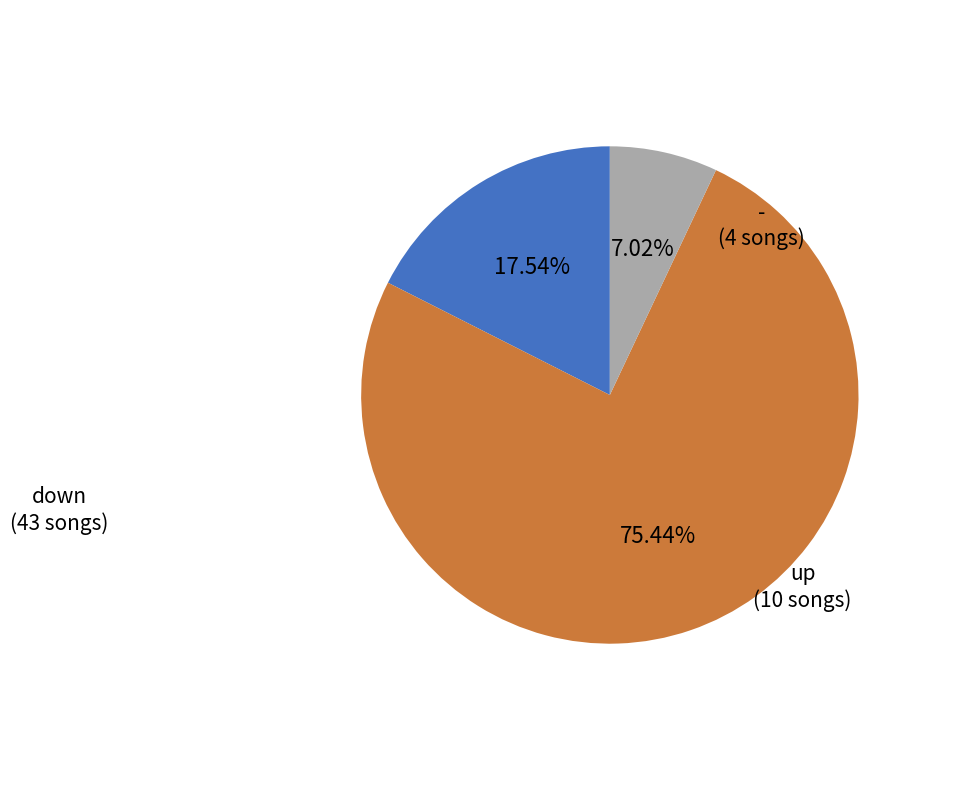

How many slices are in this pie chart?

3